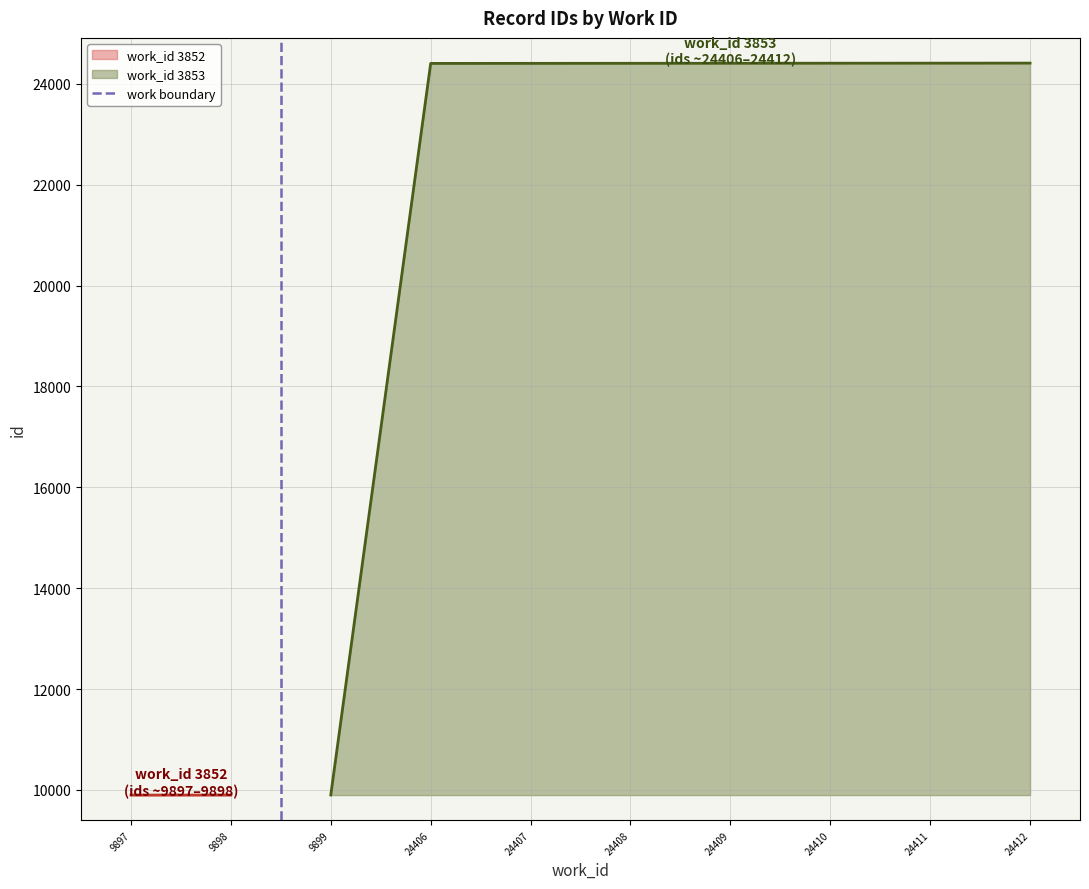

Which category has the lowest value in the work_id 3853 series?

9899